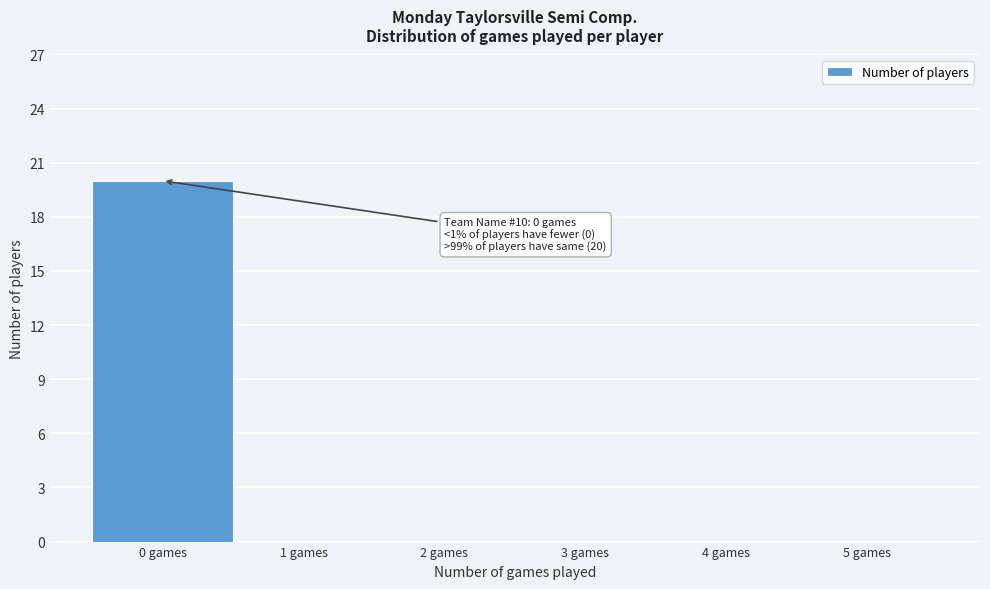

Over which range of the x-axis is the bar tallest?

-0.5 to 0.5